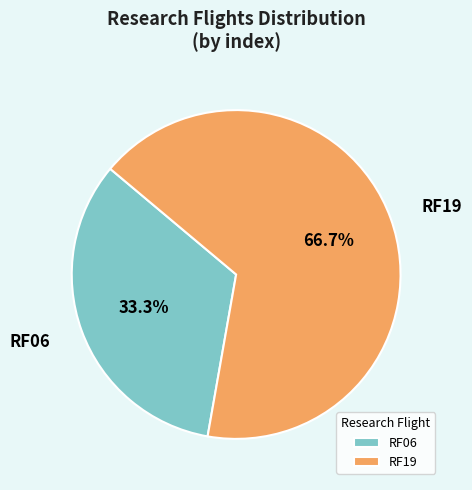

What is the smallest slice in the pie chart?

RF06